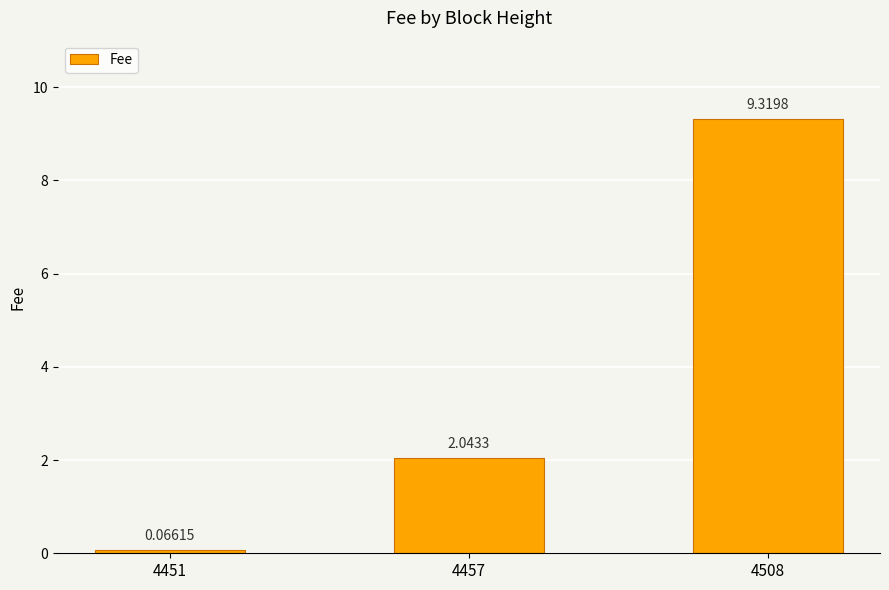

Rank the categories by value from highest to lowest.

4508, 4457, 4451